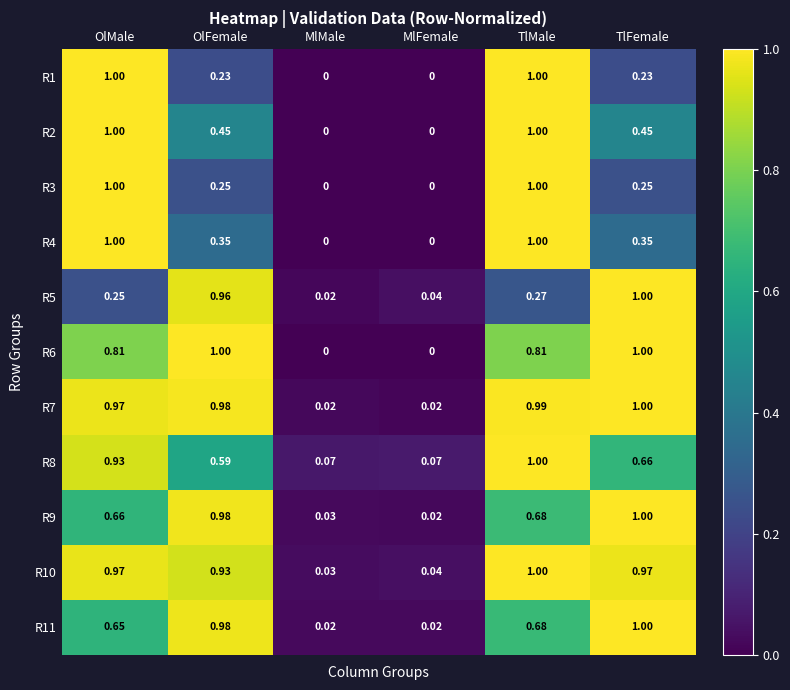

List the labels in order of R9 value, smallest first.

MlFemale, MlMale, OlMale, TlMale, OlFemale, TlFemale